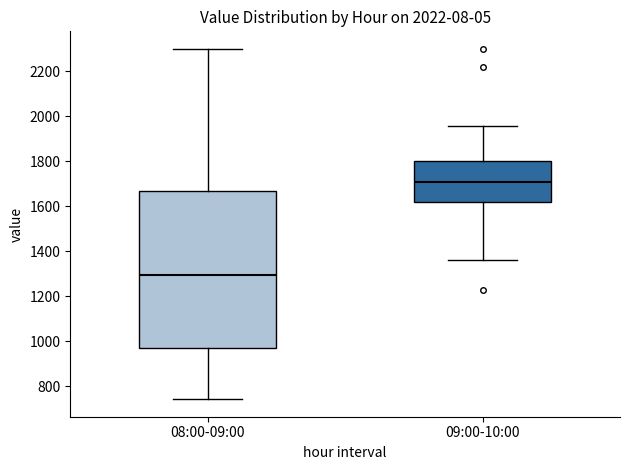

Which box's median line is the lowest?

08:00-09:00